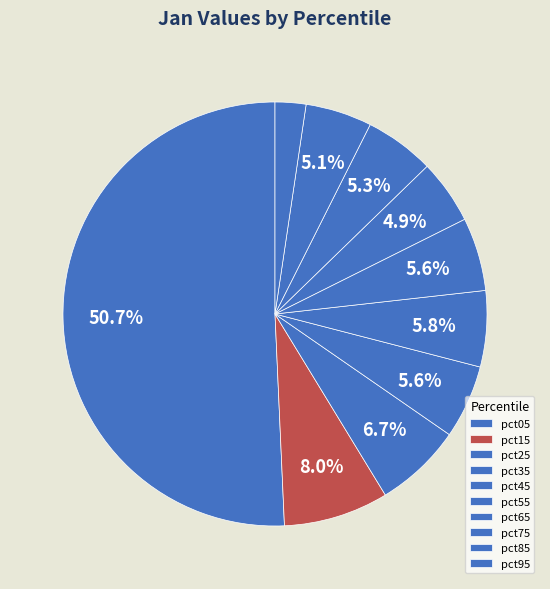

Does pct55 account for over 50% of the chart?

No